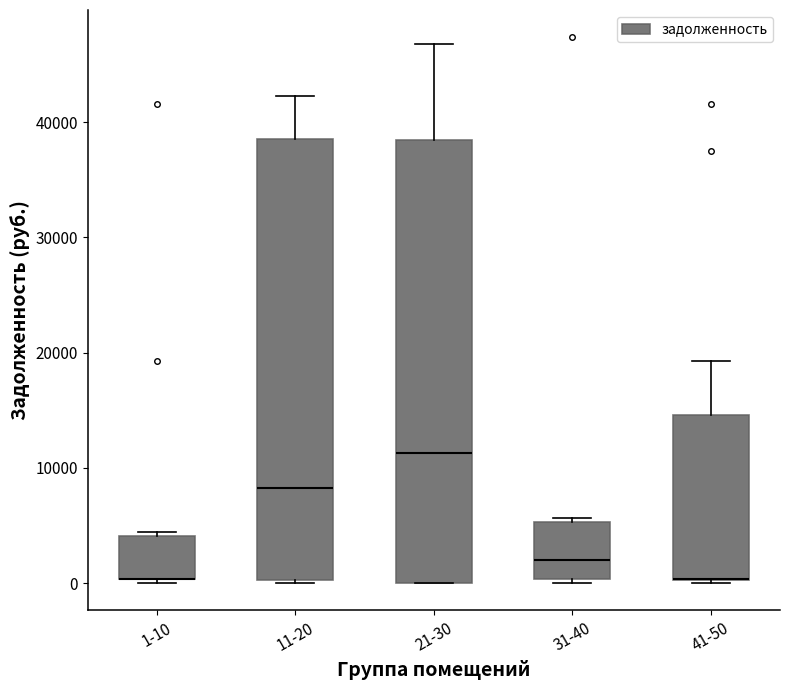

Reading left to right, read every box against the y-axis: the position of its median line, the range the box covers, and the ends of its whiskers. The values are not printed on the chart, so give them approximately, as read against the axis.

1-10: median 0 (drawn on the box's lower edge), box 0 to 4000, whiskers 0 (just below the box's lower edge) to 4000 (just above the box's upper edge)
11-20: median 8000, box 0 to 39000, whiskers 0 (just below the box's lower edge) to 42000
21-30: median 11000, box 0 to 38000, whiskers 0 to 47000
31-40: median 2000, box 0 to 5000, whiskers 0 (just below the box's lower edge) to 6000
41-50: median 0 (drawn on the box's lower edge), box 0 to 15000, whiskers 0 to 19000